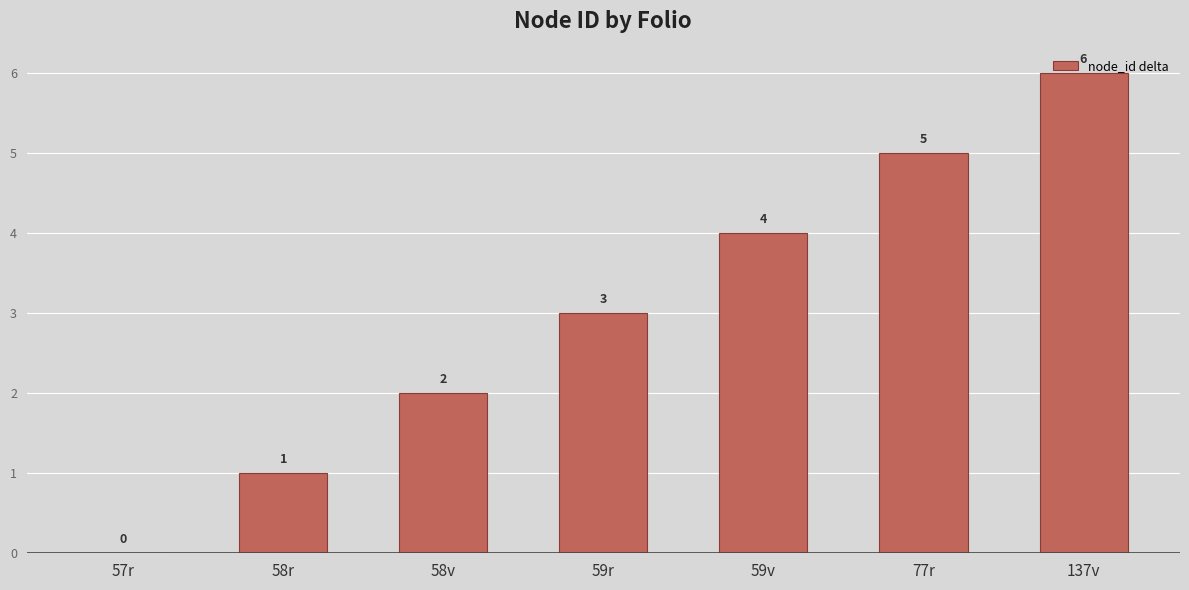

Count the values in the range 1 to 5.

5